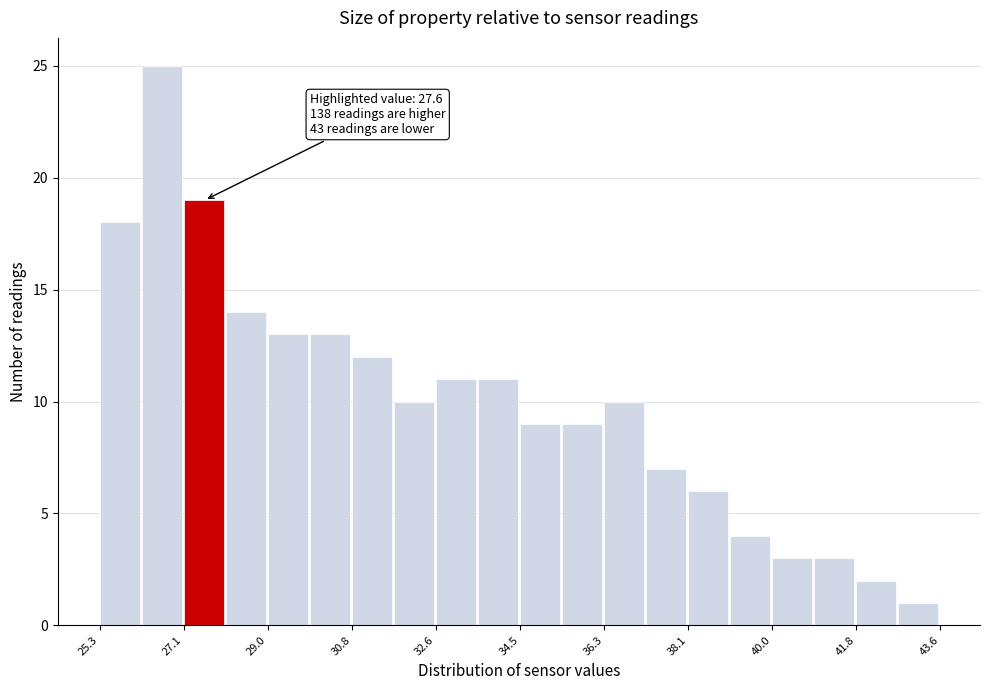

Which range on the x-axis has the tallest bar?

26.2 to 27.2